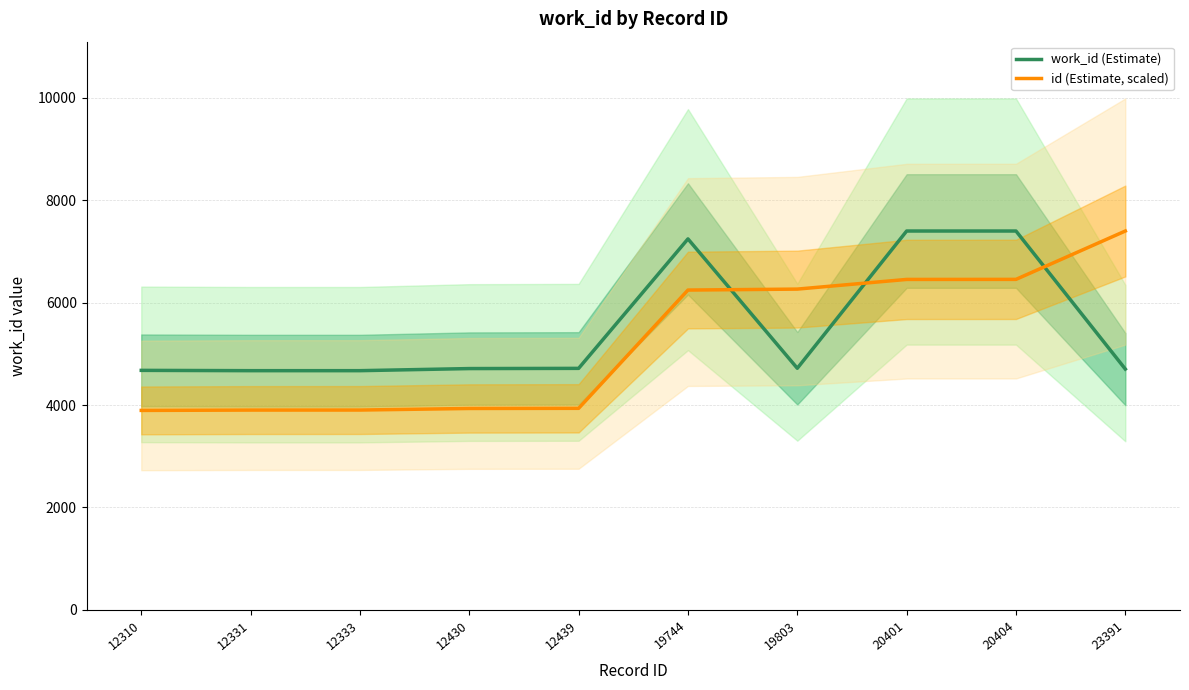

What is the total value across all series at 19744?

13492.2